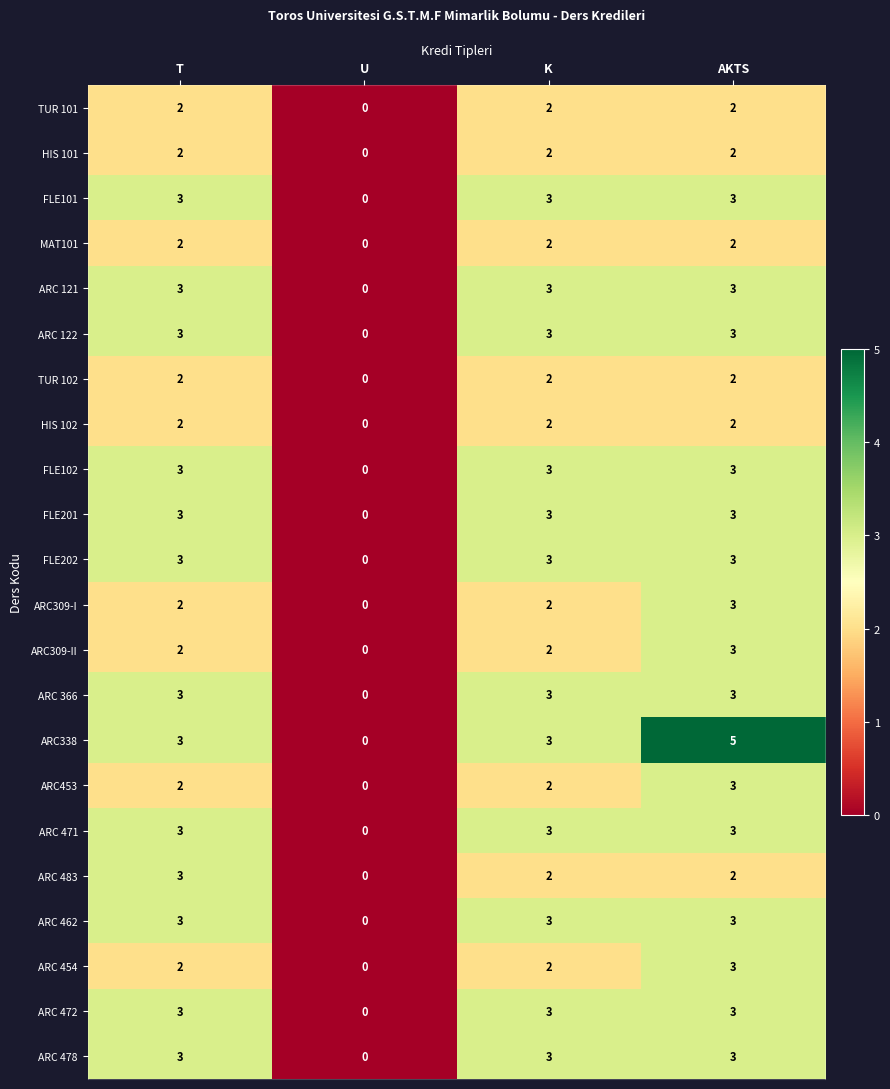

How many data points in ARC 121 are less than 3?

1